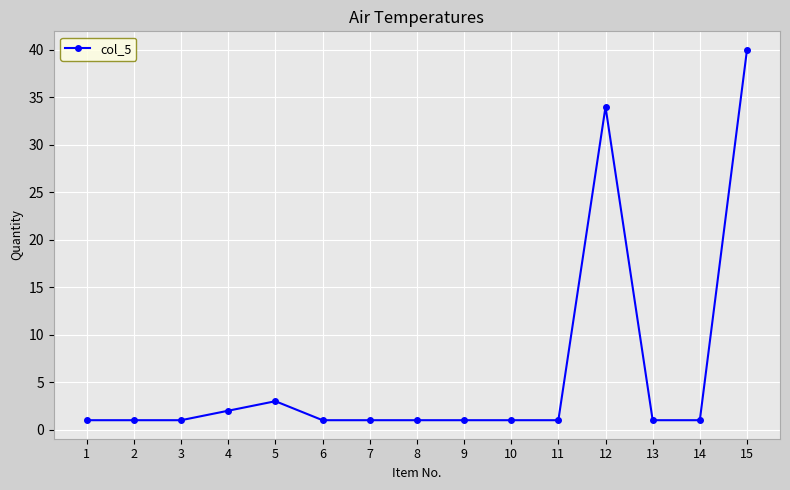

What is the difference between the maximum and second lowest values?

39